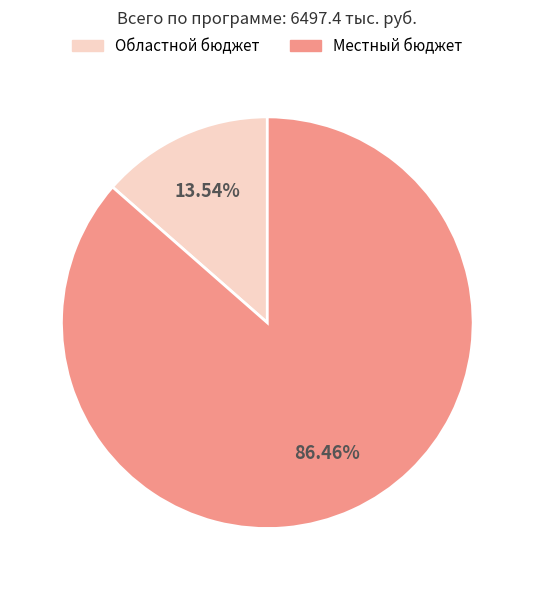

The Местный бюджет slice represents 79% of the pie. True or false?

False